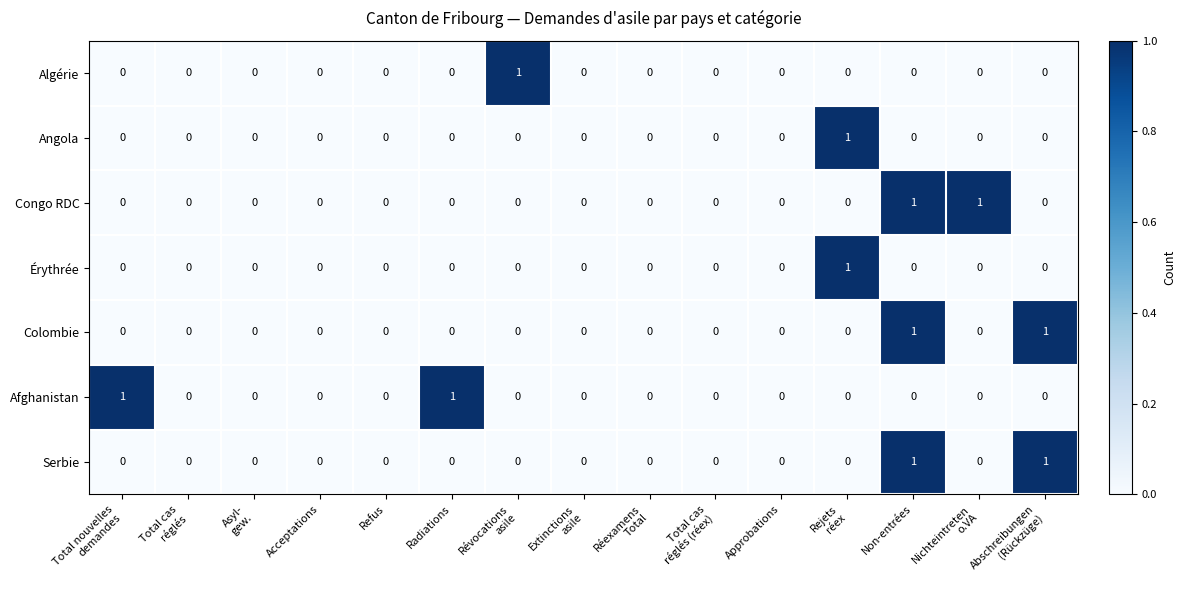

How many data points in Algérie are above 0?

1